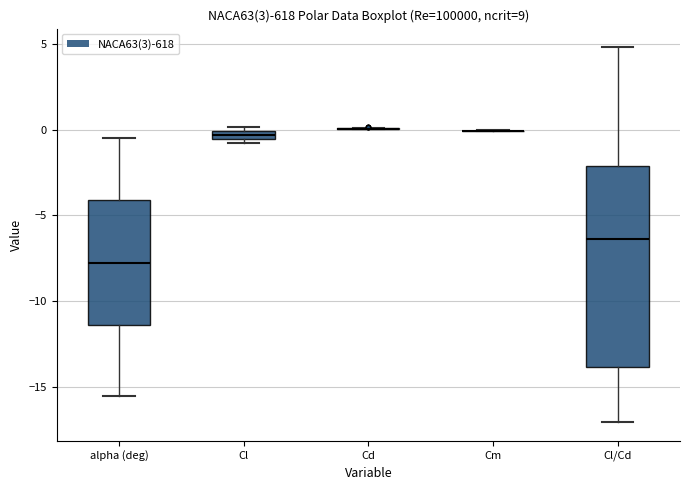

Comparing the boxes themselves (not the whiskers), which one is the tallest?

Cl/Cd